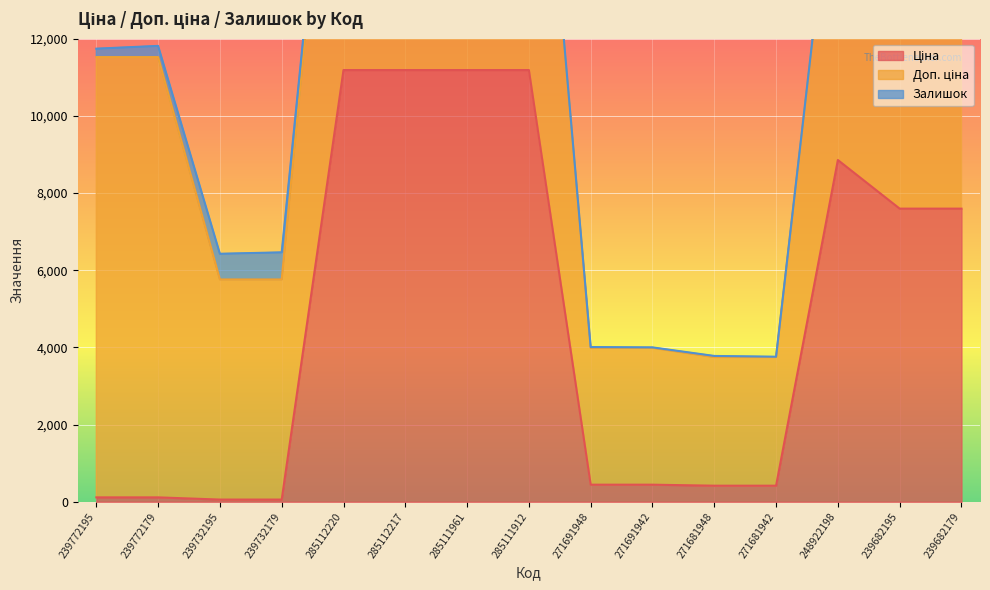

At which category is the sum across all series the highest?

285112220